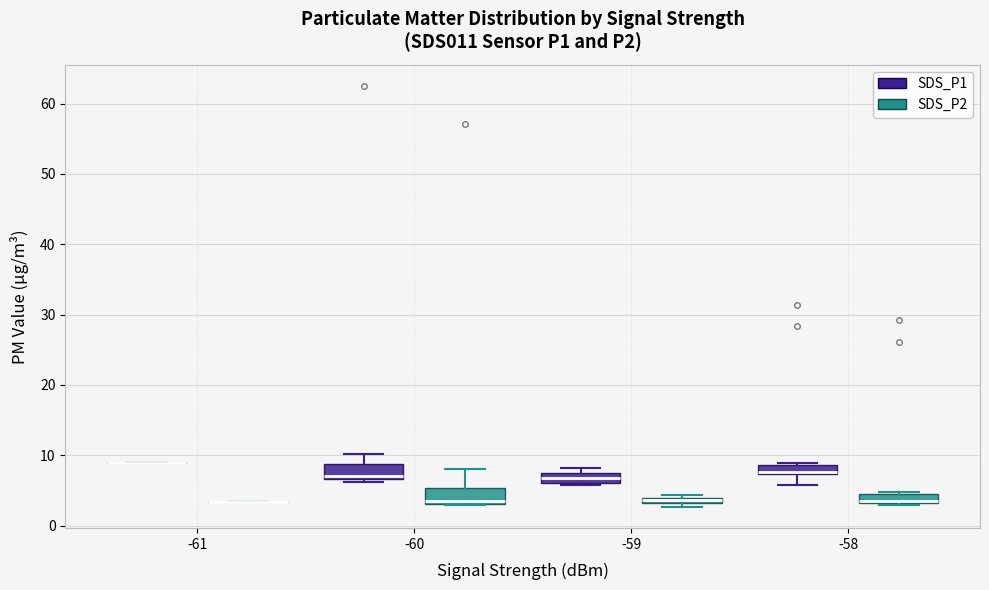

Where is the lower edge of the box for -59 (SDS_P2) on the y-axis? The values are not printed on the chart, so give them approximately, as read against the axis.

3